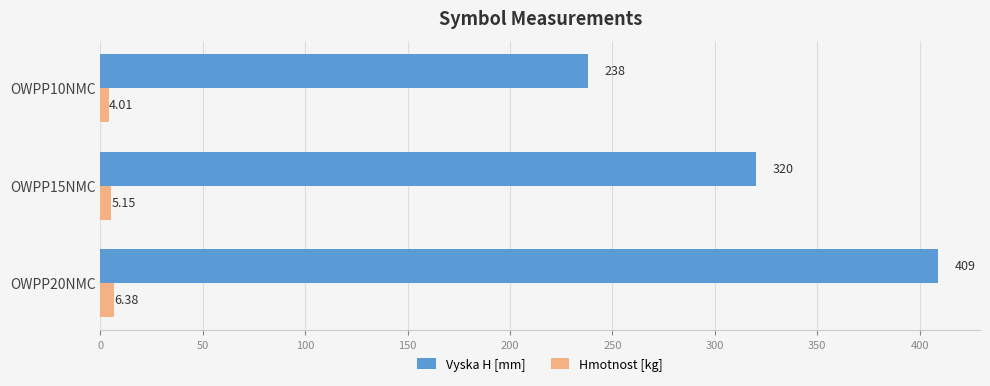

What is the highest value of the Vyska H [mm] series?

409.0